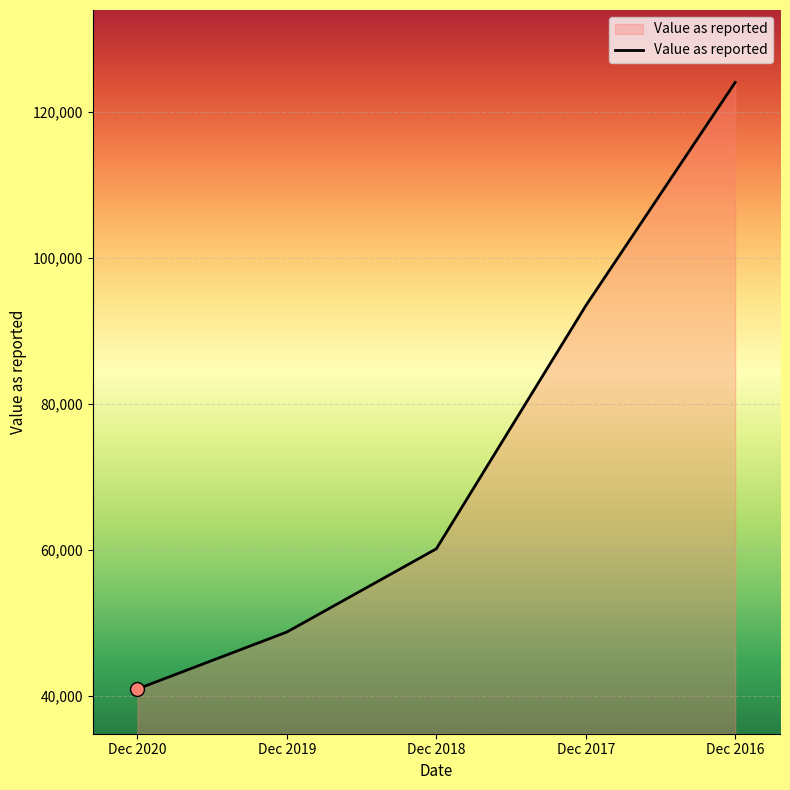

What is the smallest value displayed?

40900.0